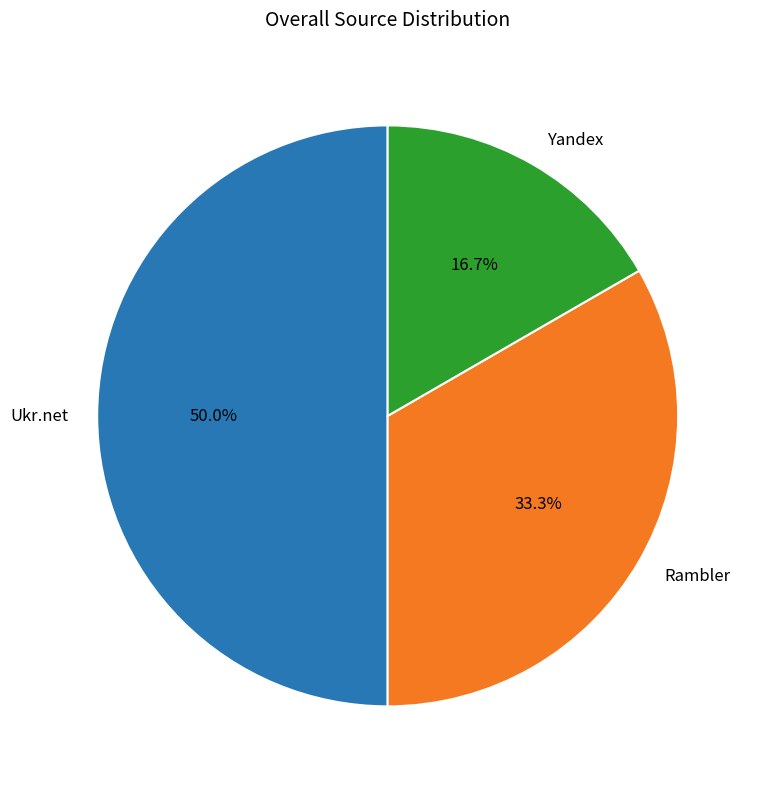

How many slices are in this pie chart?

3